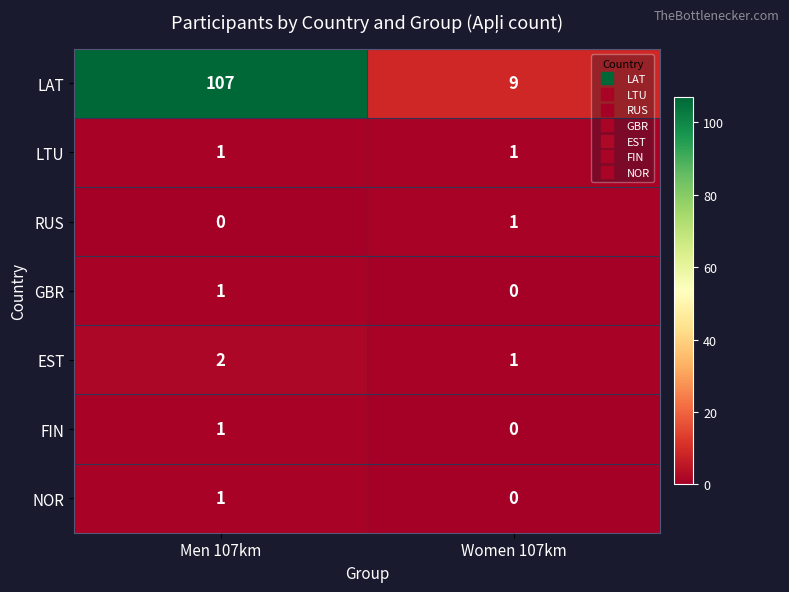

Rank the categories by GBR value from lowest to highest.

Women 107km, Men 107km